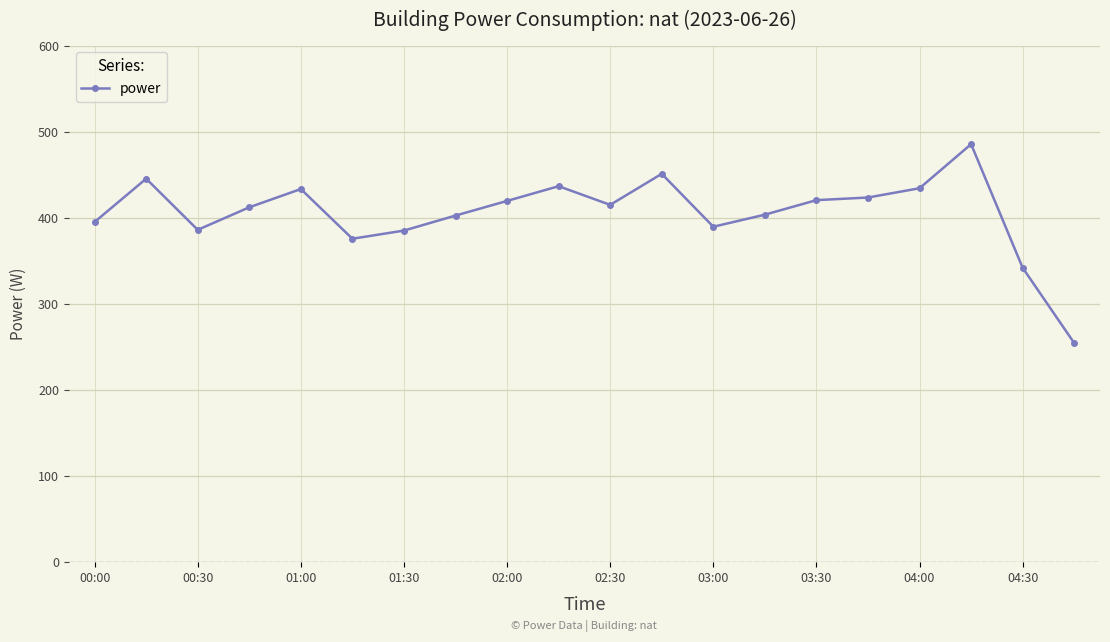

True or false: there are more than 2 points higher than both neighbors.

True